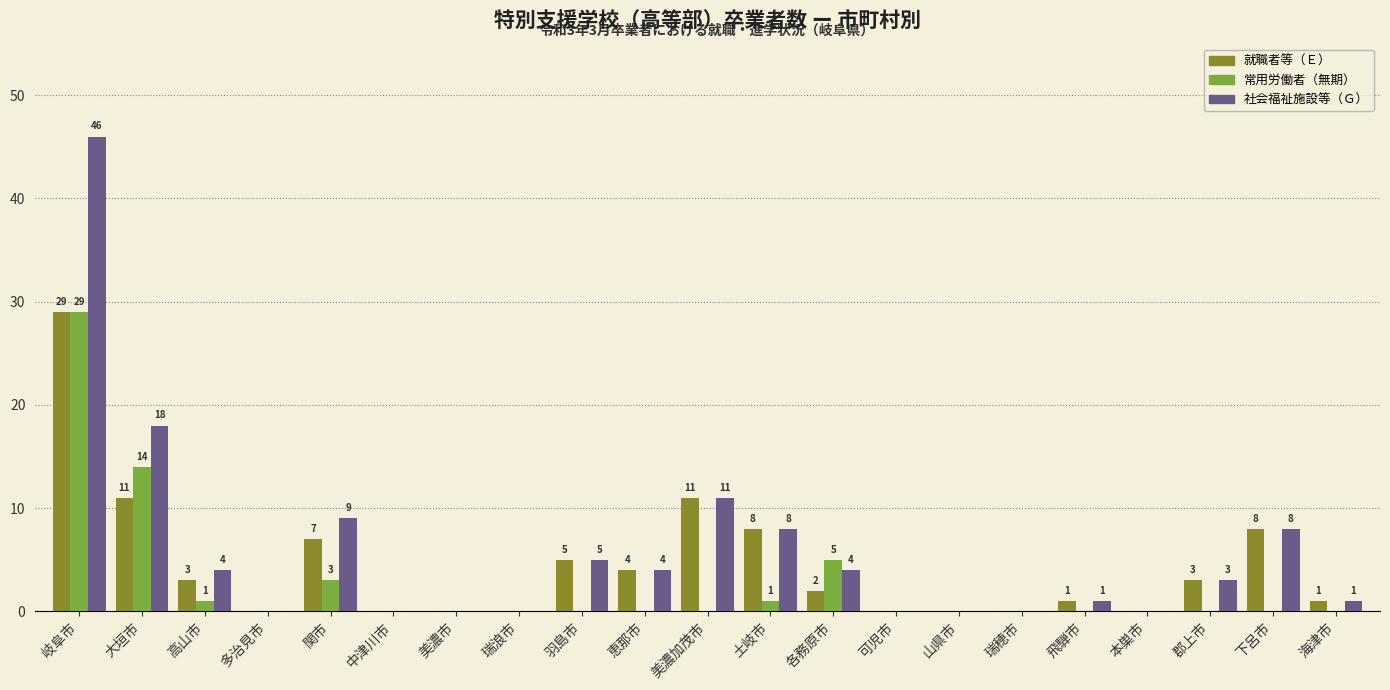

The 就職者等（Ｅ） series shows 1 at 高山市. True or false?

False